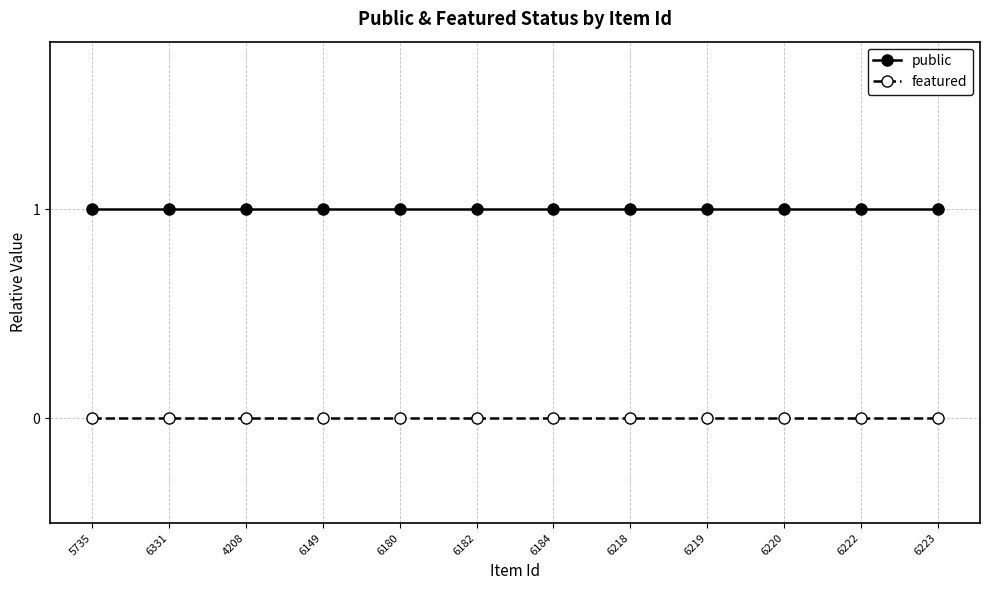

What is the maximum value shown in the chart?

1